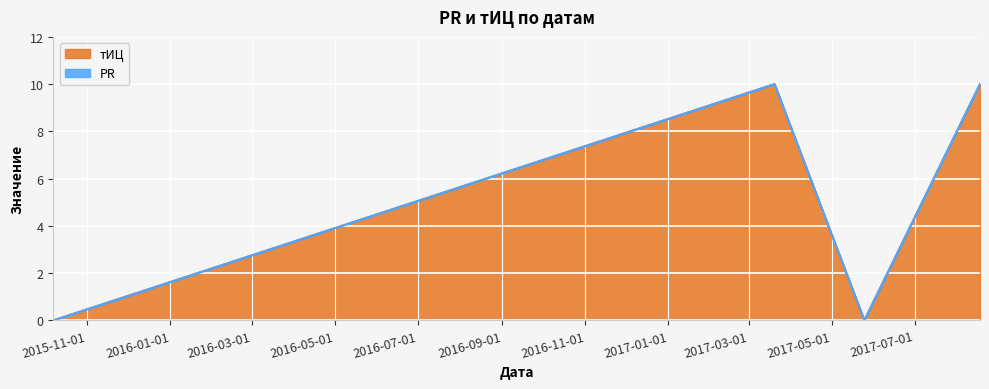

List the labels in order of value, largest first.

2017-03-20, 2017-08-18, 2015-10-07, 2017-05-25